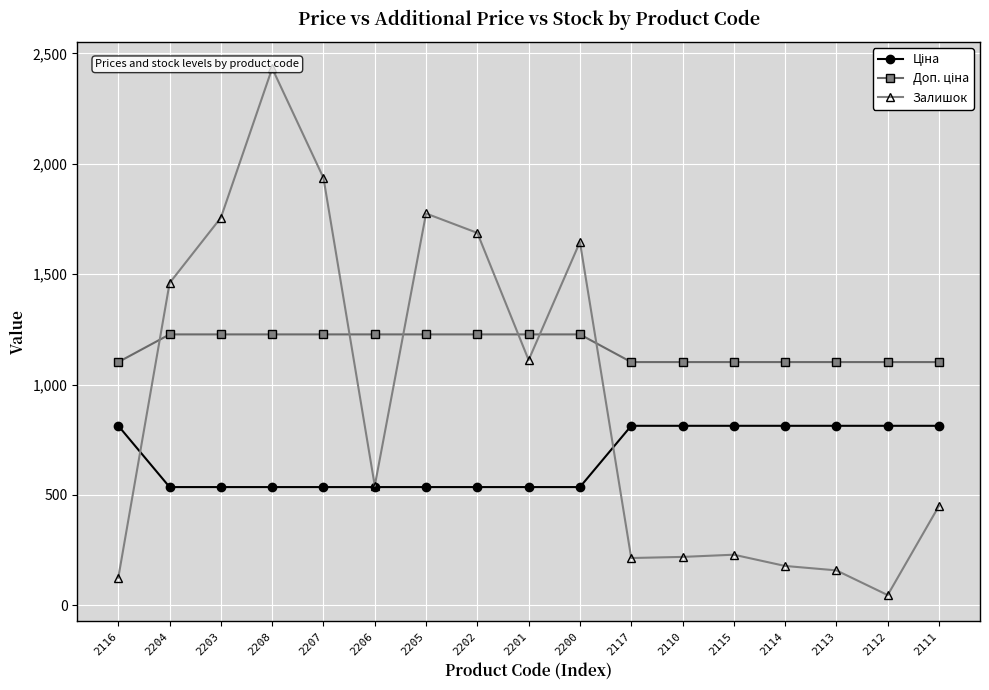

At which category is the sum across all series the highest?

2208